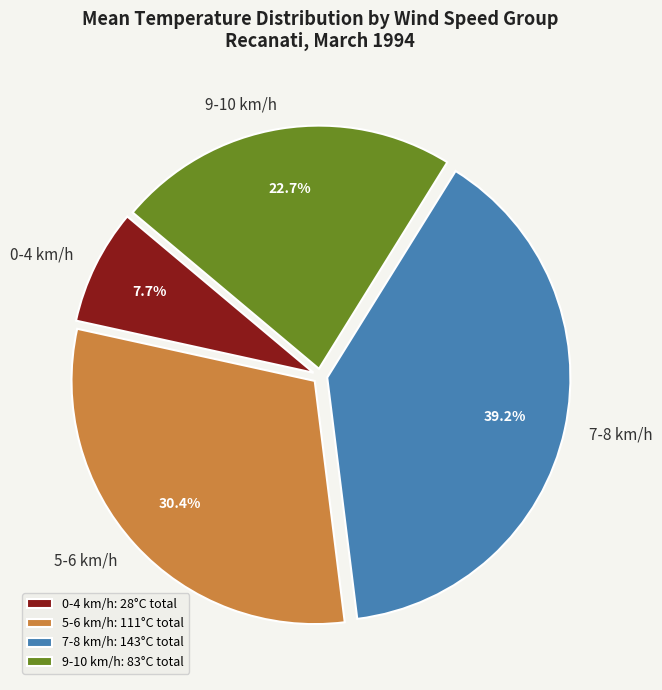

Does 5-6 km/h account for over 50% of the chart?

No